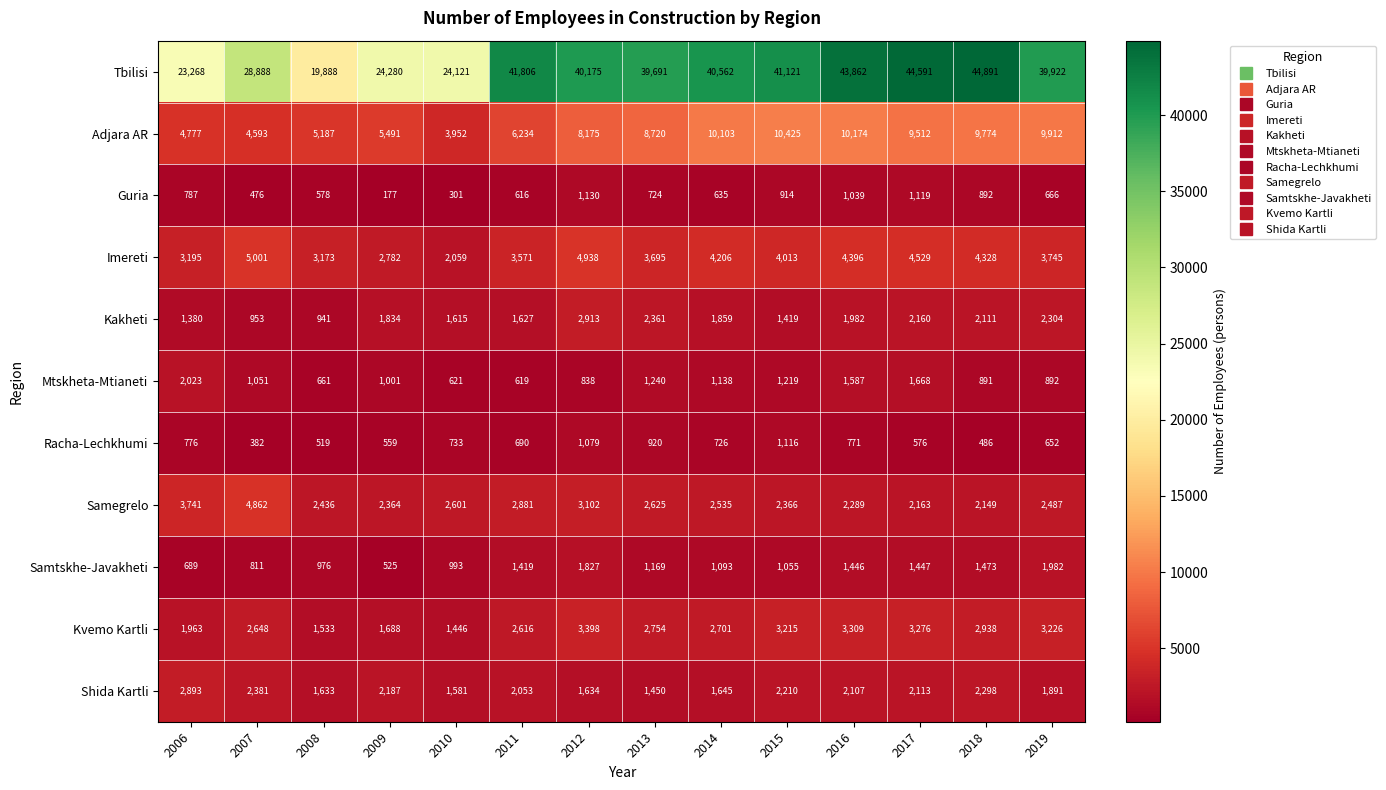

Which label corresponds to the smallest value in the chart?

2009